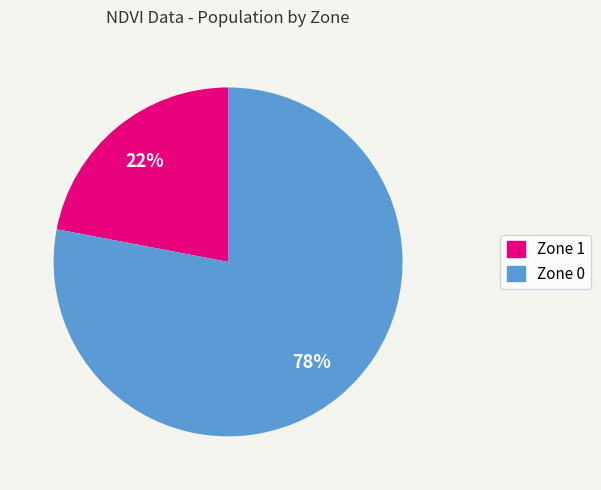

How many slices are in this pie chart?

2